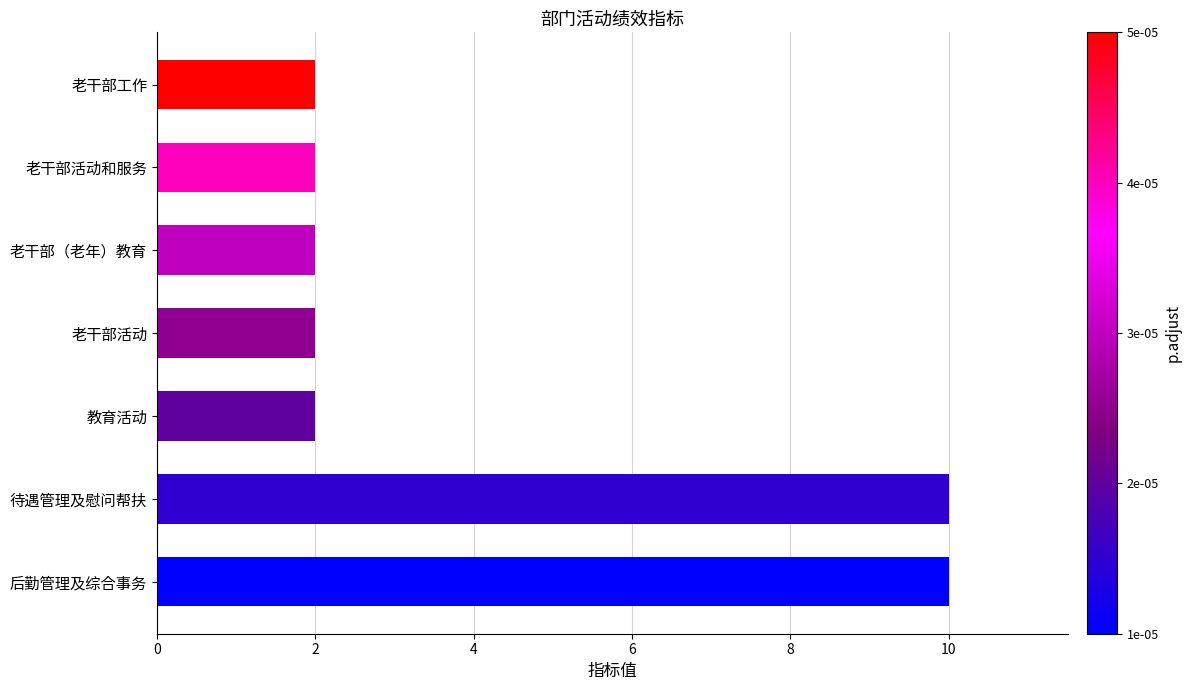

Read the value at 后勤管理及综合事务.

10